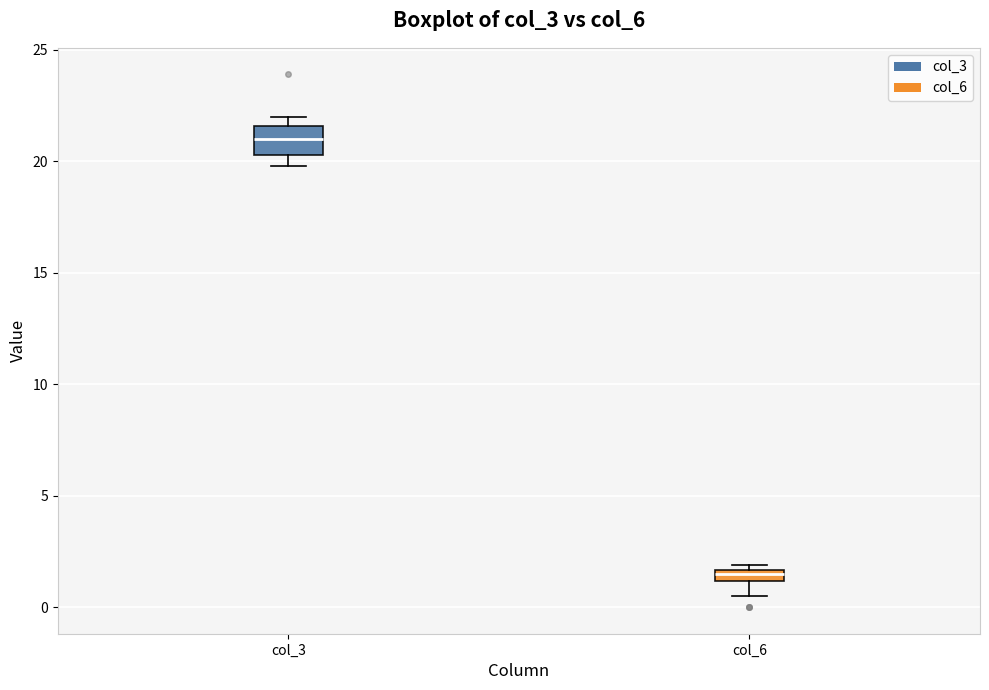

Which box has the lowest median line?

col_6